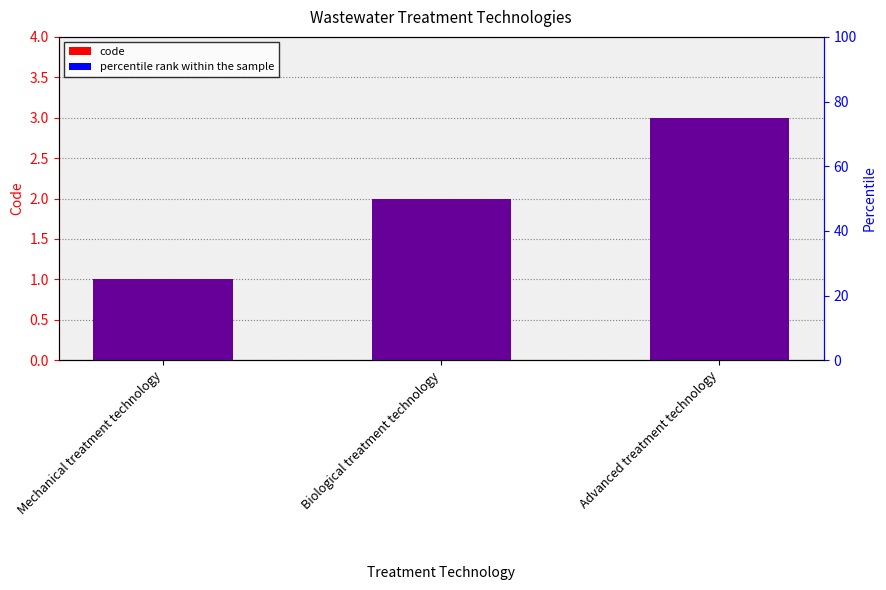

Between Advanced treatment technology and Biological treatment technology, which is larger?

Advanced treatment technology